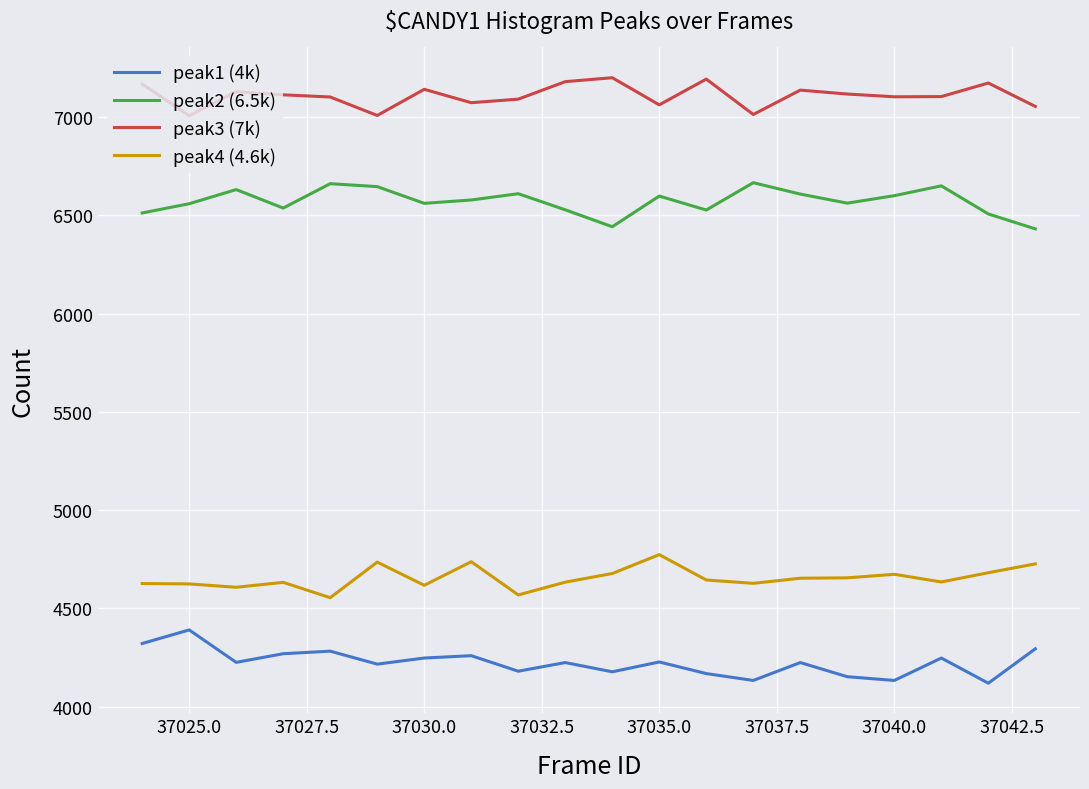

Which series has the largest total across all categories?

peak3 (7k)